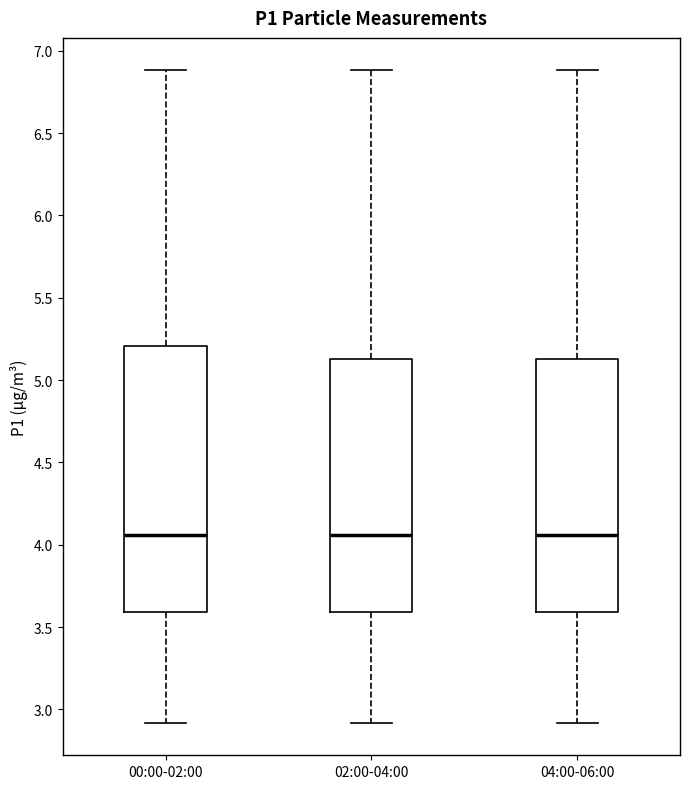

Reading left to right, read every box against the y-axis: the position of its median line, the range the box covers, and the ends of its whiskers. The values are not printed on the chart, so give them approximately, as read against the axis.

00:00-02:00: median 4.05, box 3.60 to 5.20, whiskers 2.90 to 6.90
02:00-04:00: median 4.05, box 3.60 to 5.15, whiskers 2.90 to 6.90
04:00-06:00: median 4.05, box 3.60 to 5.15, whiskers 2.90 to 6.90